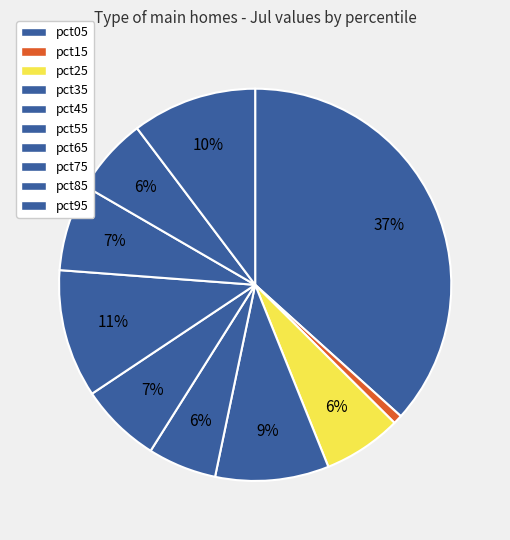

How many segments does this pie chart have?

10